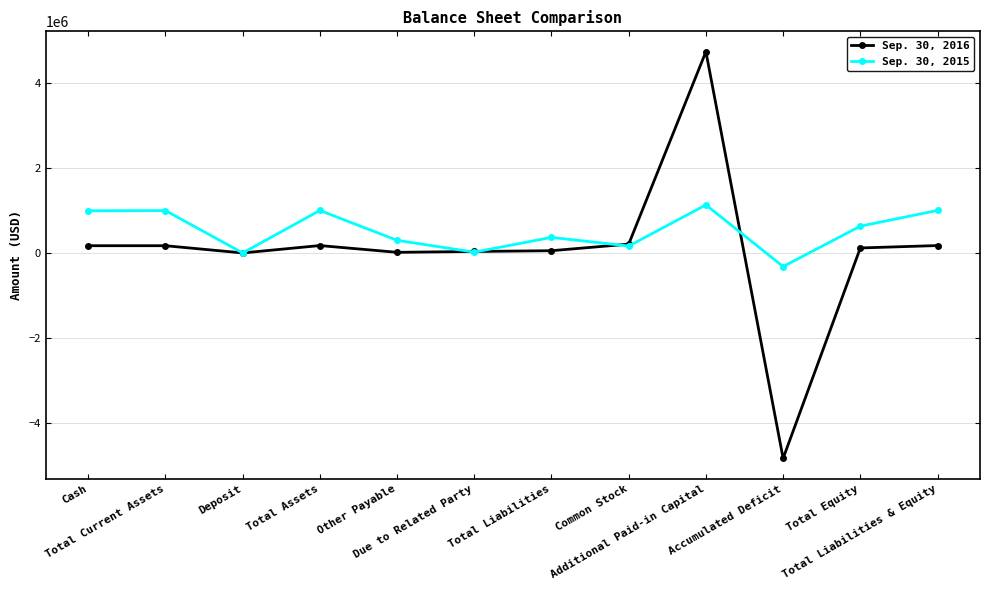

What are all the series names shown in the legend?

Sep. 30, 2016, Sep. 30, 2015